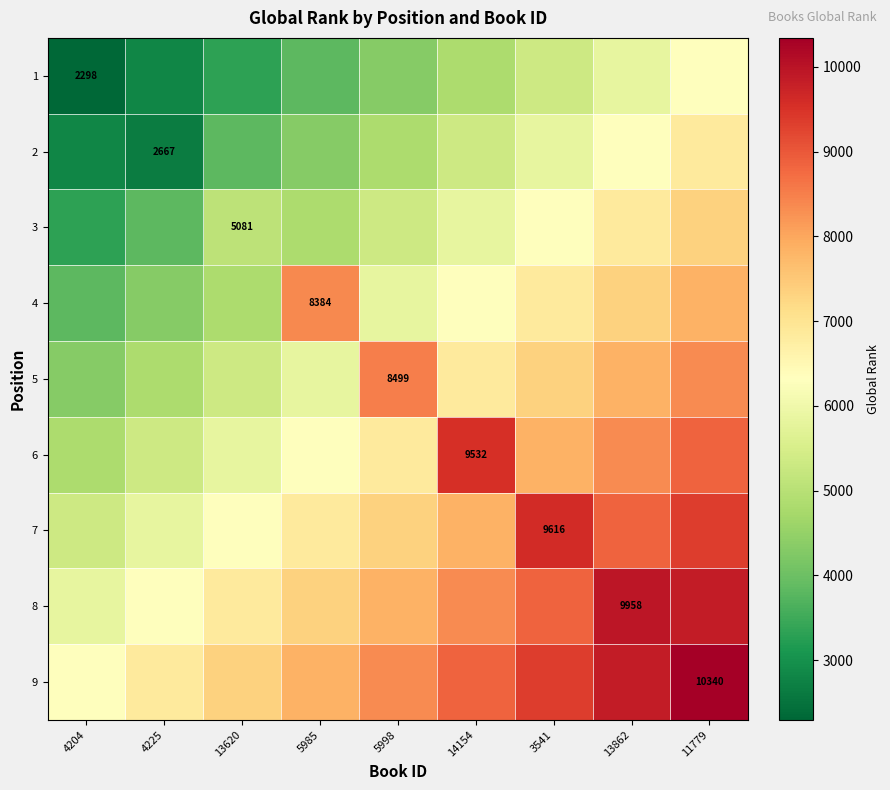

What is the total value across all series at 4204?

38776.5